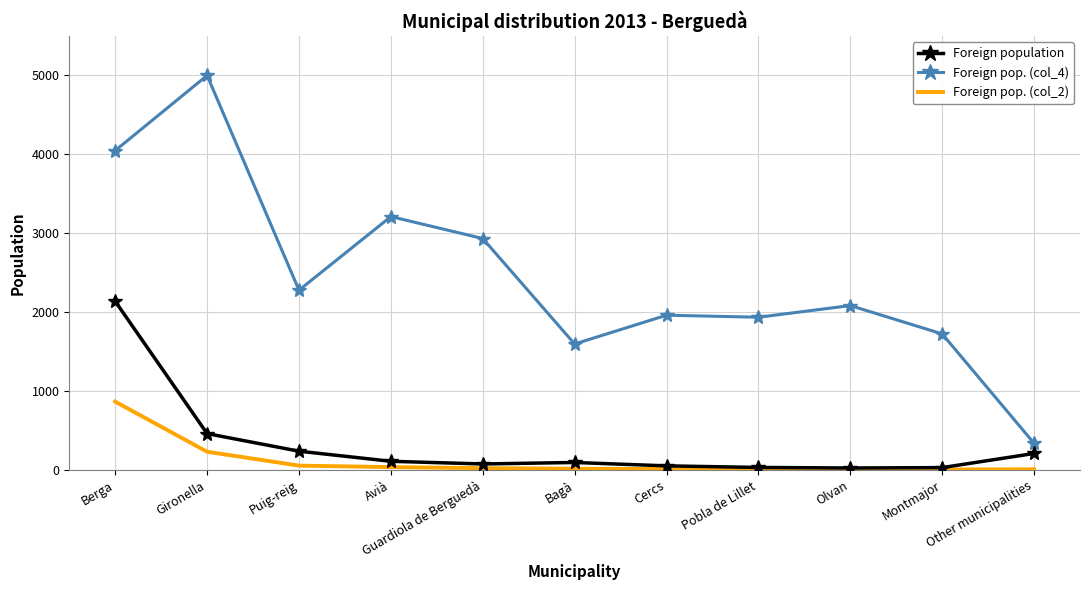

What is the highest value of the Foreign pop. (col_2) series?

865